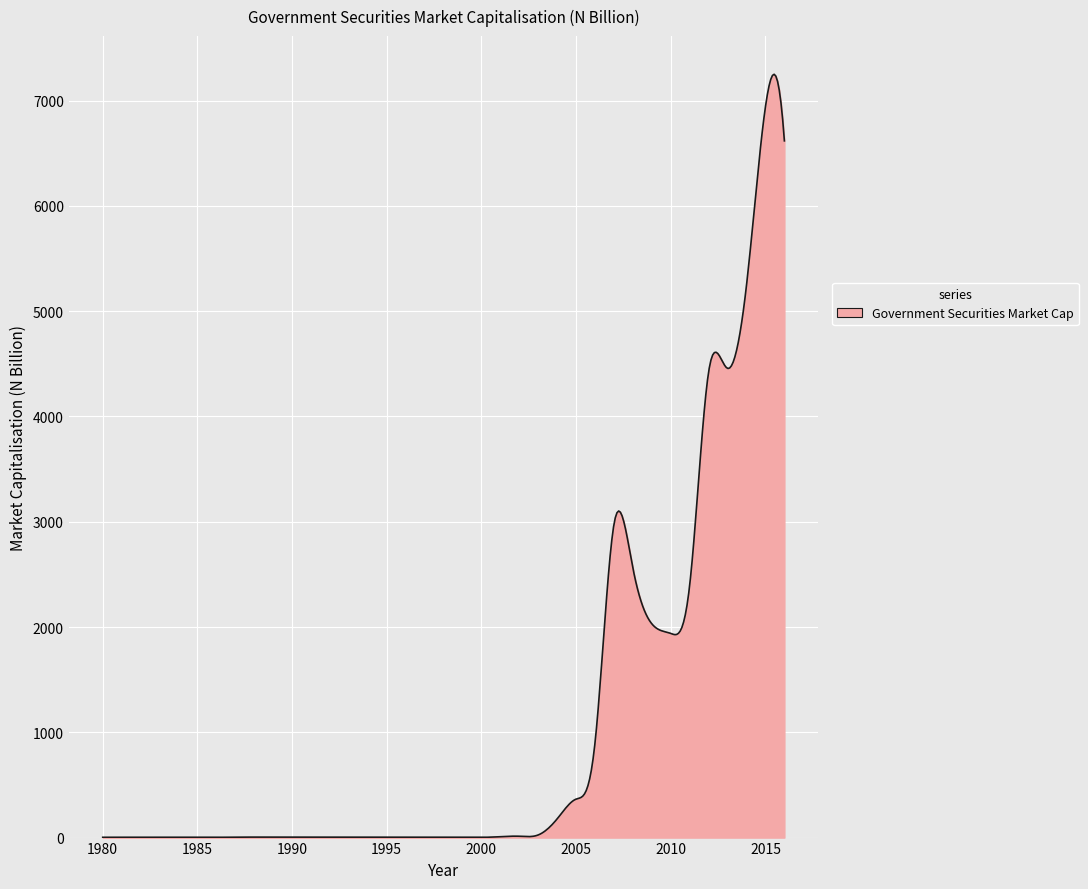

What is the difference between the maximum and minimum values?

7248.9